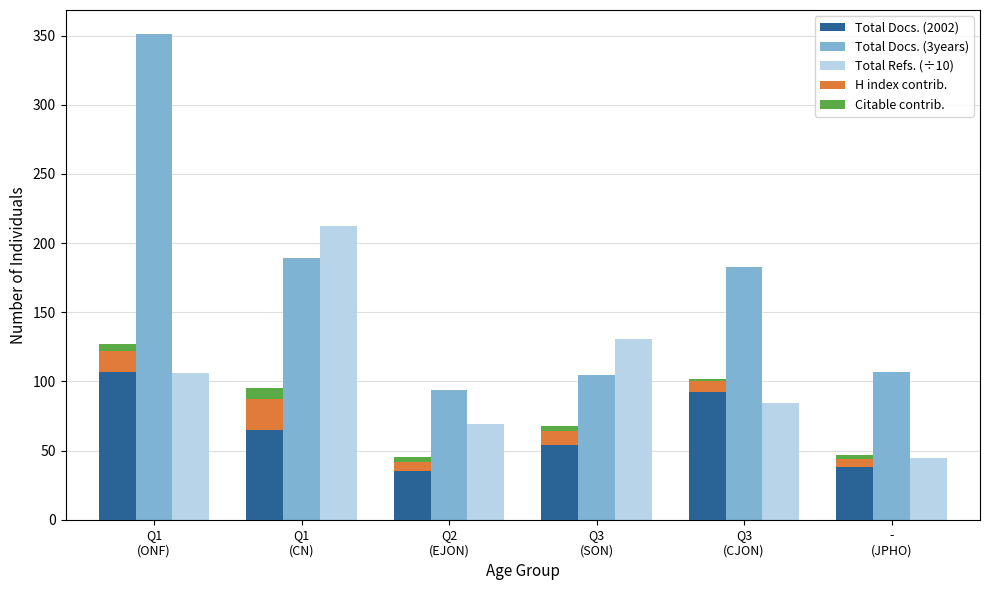

Does the chart contain stacked bars?

No